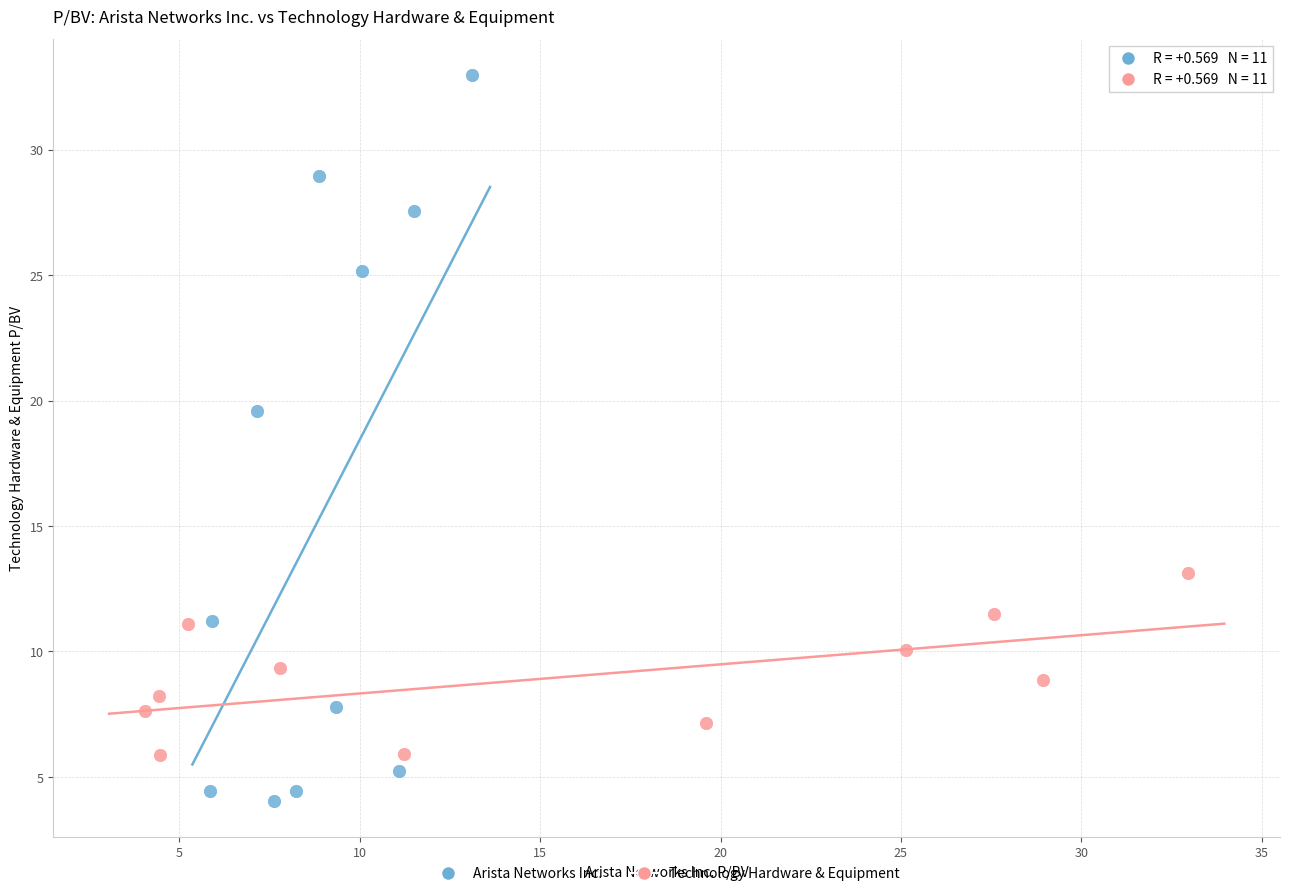

Which series reaches the minimum Y coordinate?

Arista Networks Inc.